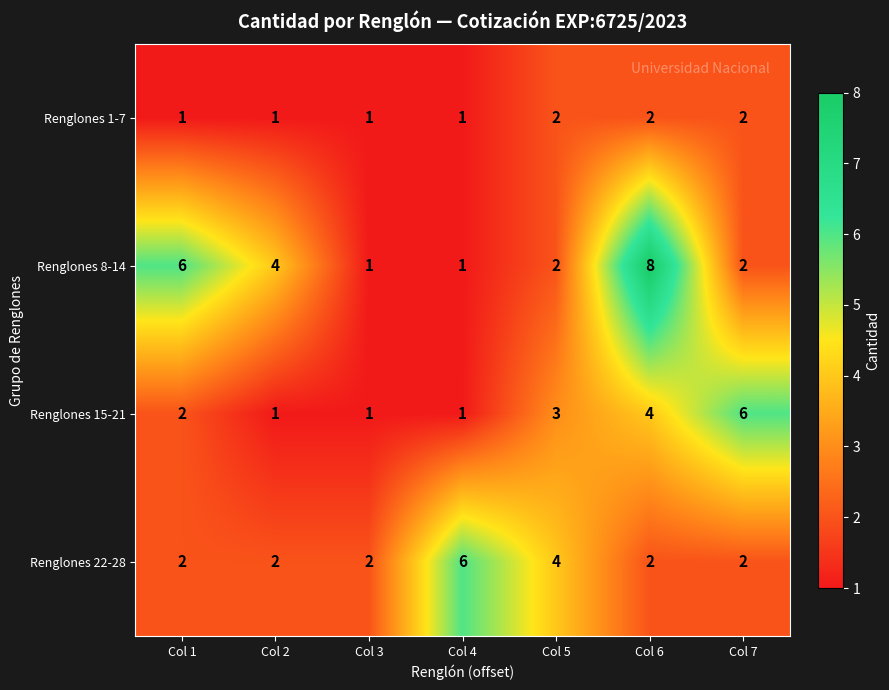

What is the maximum value shown in the chart?

8